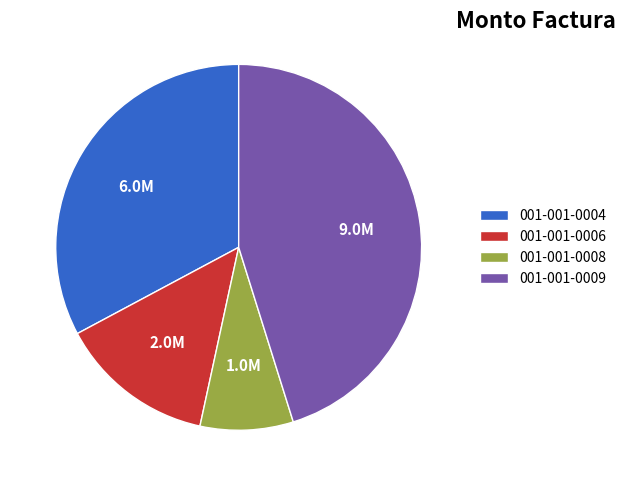

Which category has the biggest portion of the pie?

001-001-0009